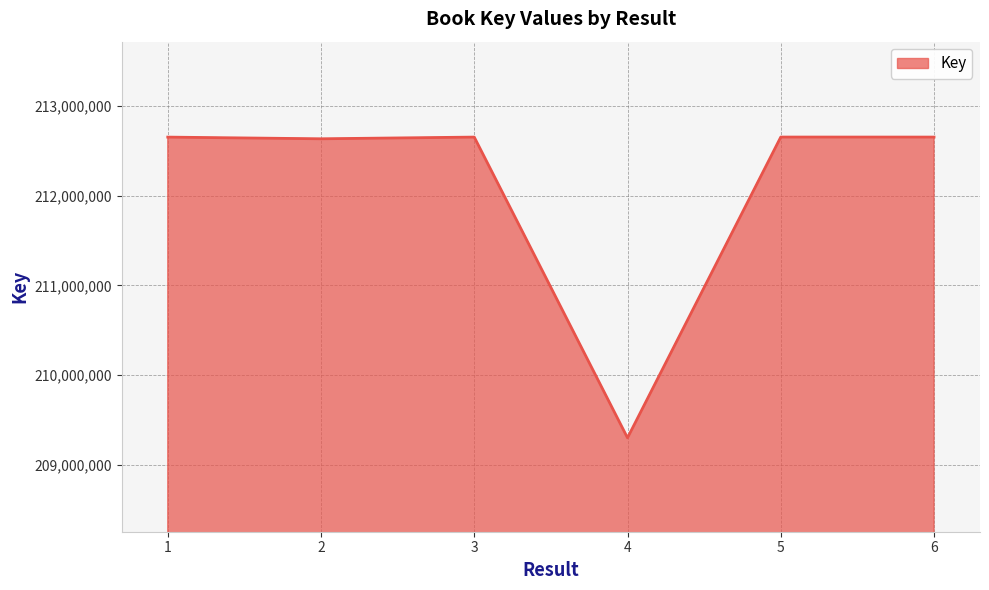

Count the number of categories in the chart.

6